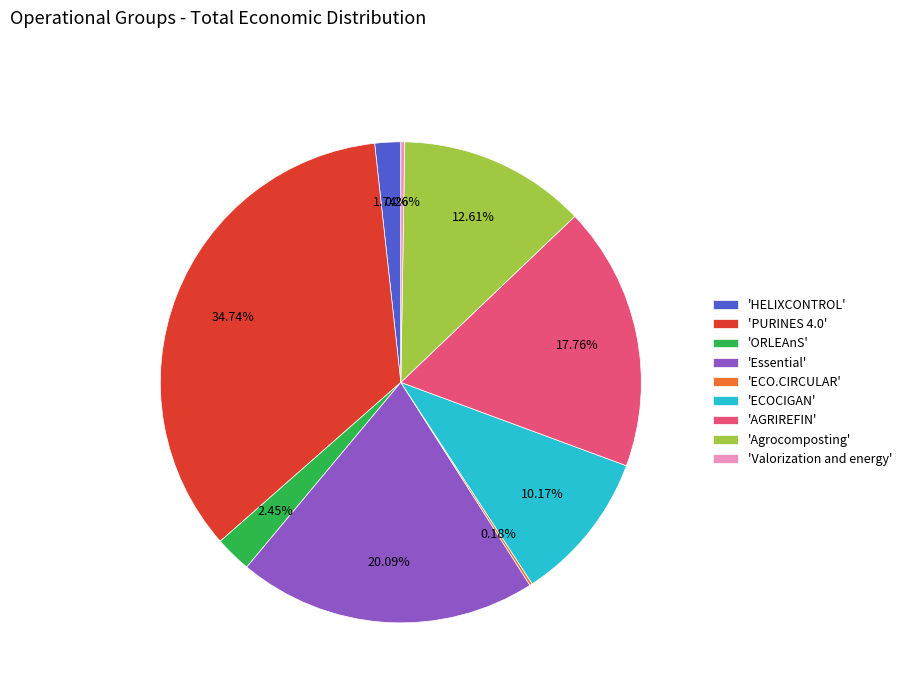

Which has a higher value, 'Agrocomposting' or 'Essential'?

'Essential'